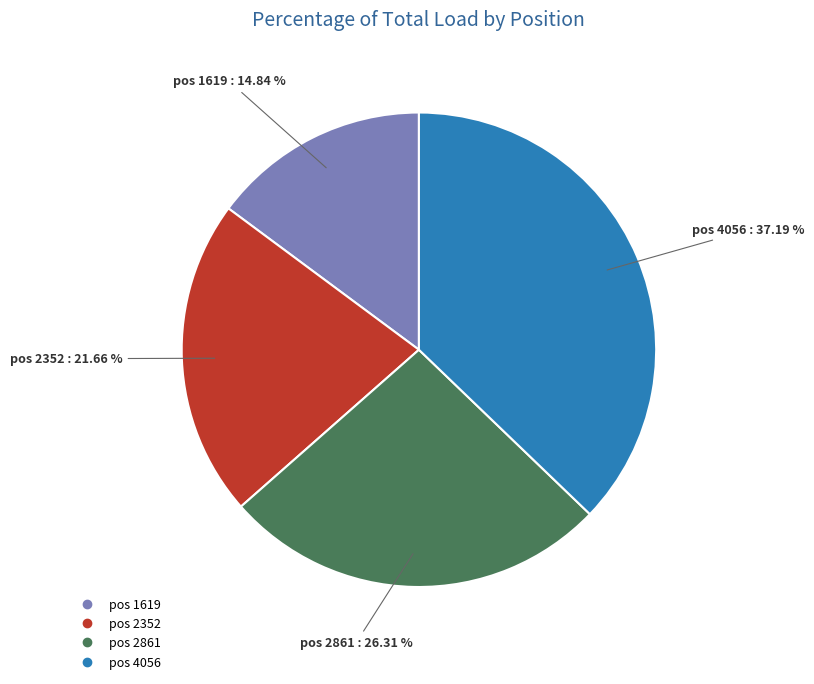

Is there a majority slice in this chart?

No